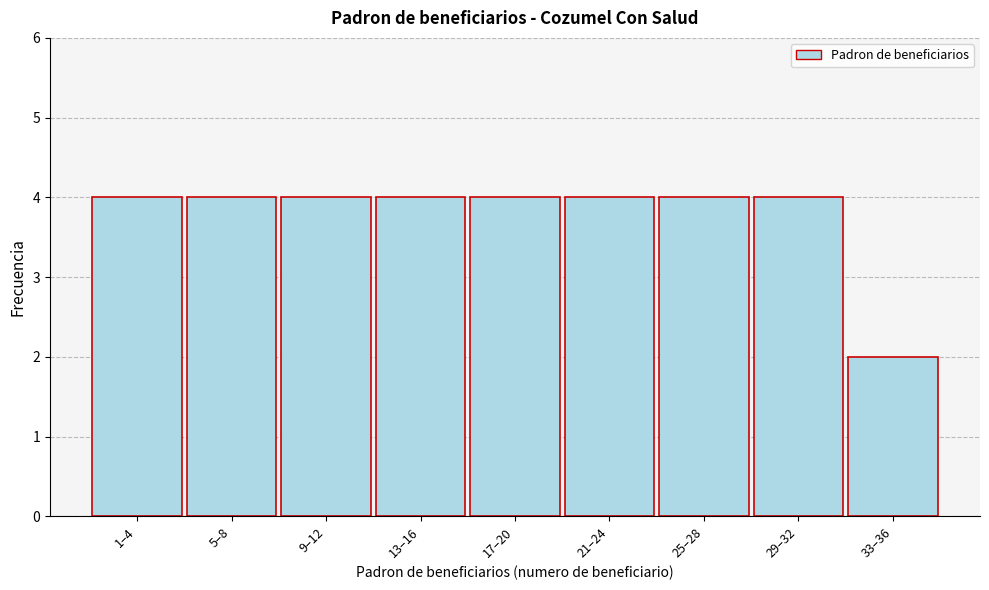

Reading left to right, list all the values displayed in this chart.

4	4	4	4	4	4	4	4	2